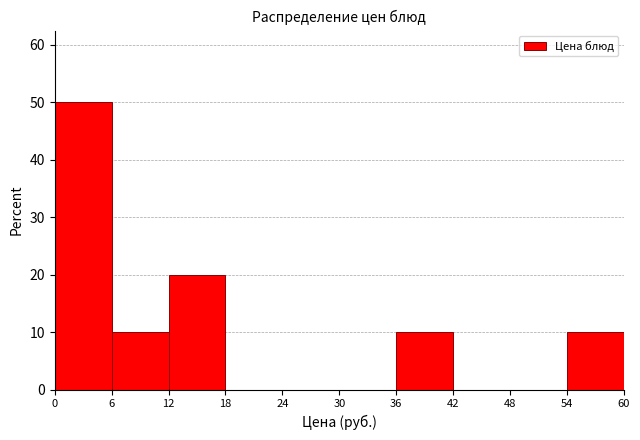

Which range on the x-axis has the tallest bar?

0 to 6